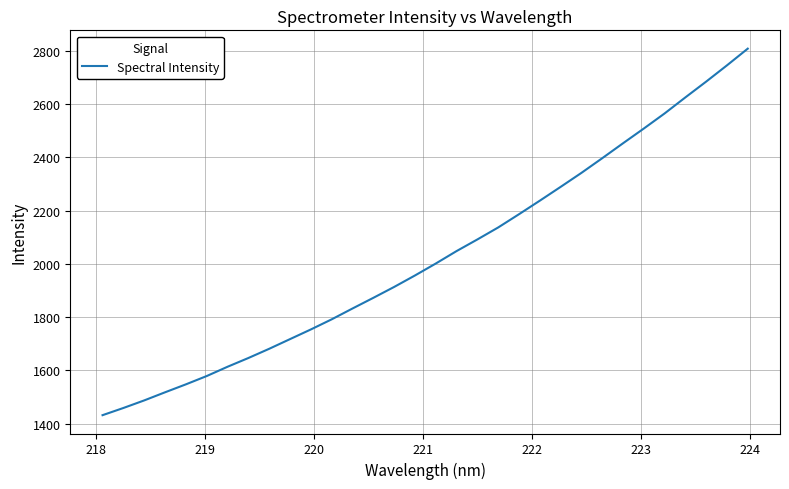

Is this an area chart (filled region under the line)?

No